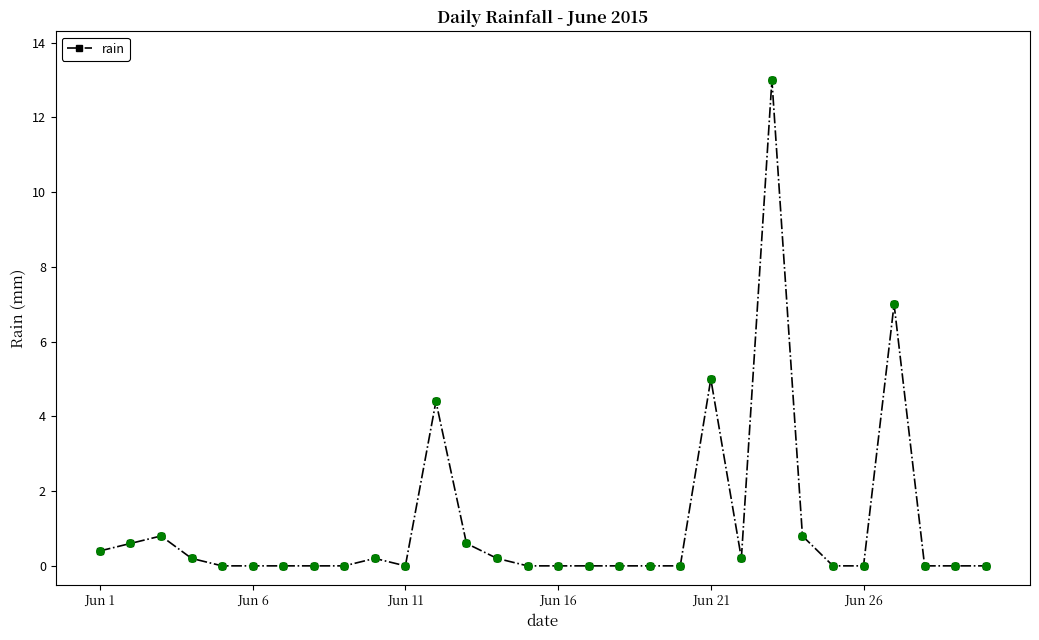

What is the value of the 13th point from the left?

0.6